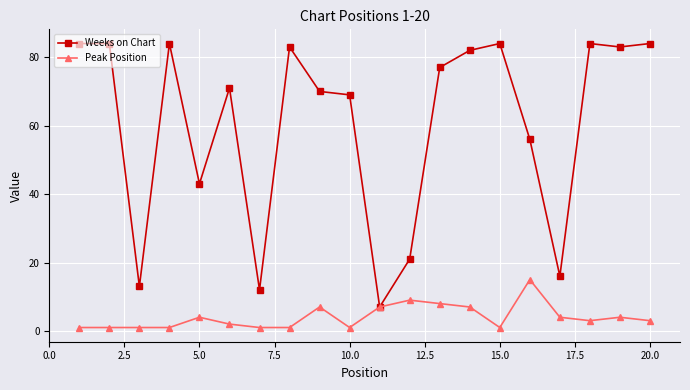

How many distinct data groups are displayed?

2